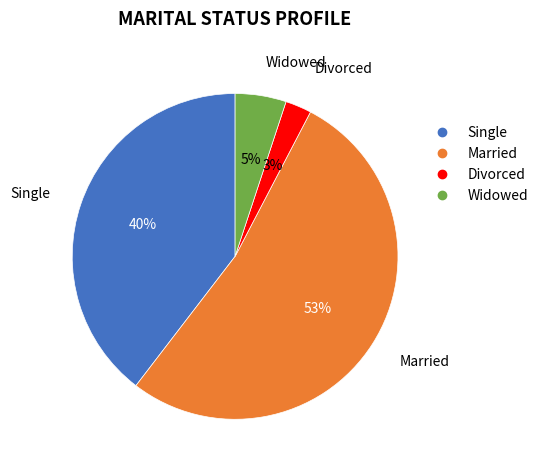

Which has a higher value, Widowed or Single?

Single